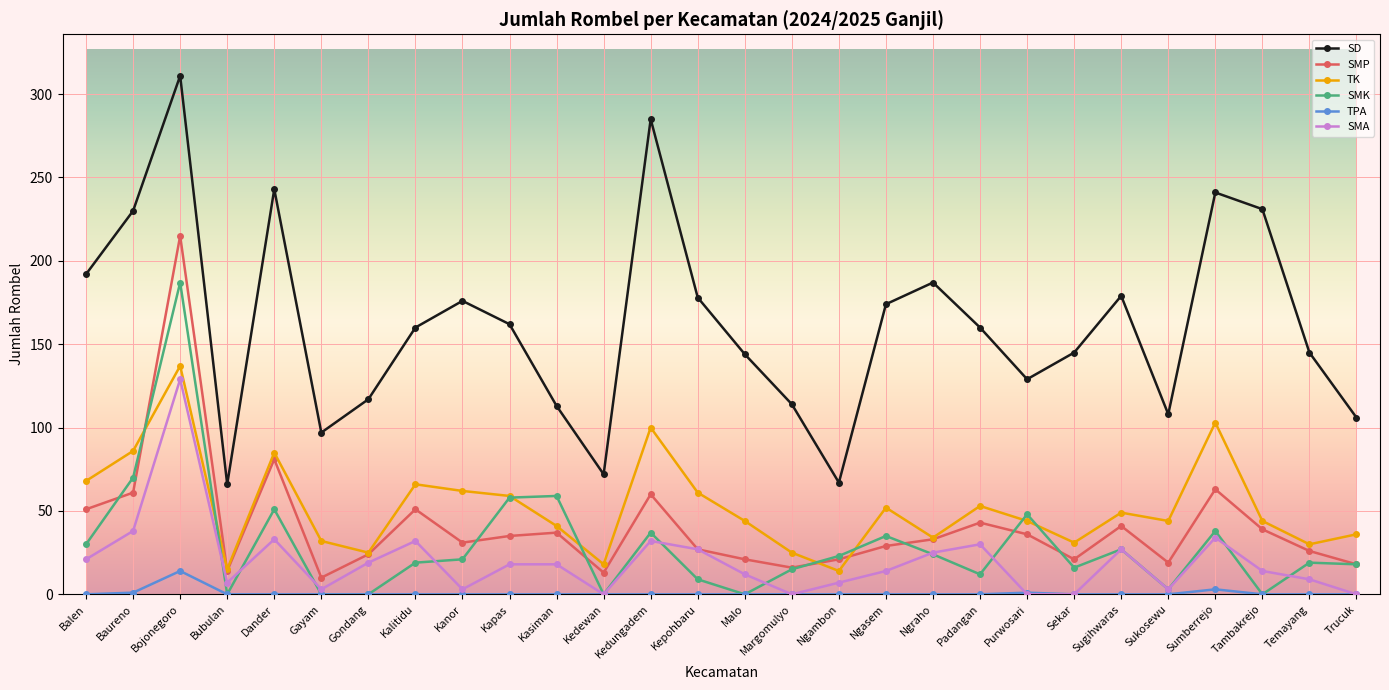

What is the value of the SMP point at the 3rd from the left?

215